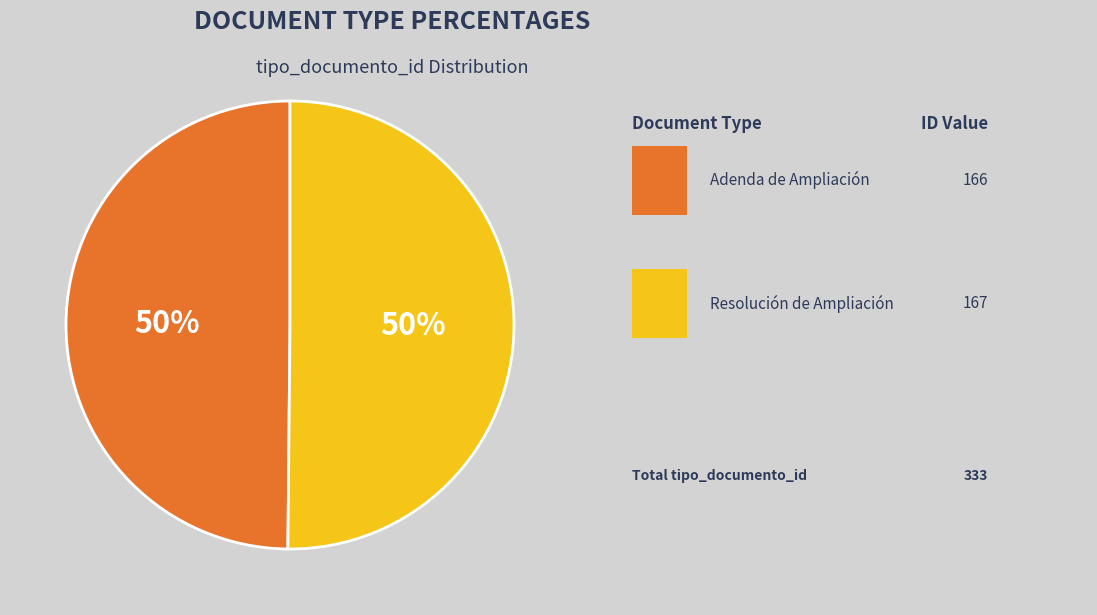

To the nearest percent, what is the average slice percentage?

50%